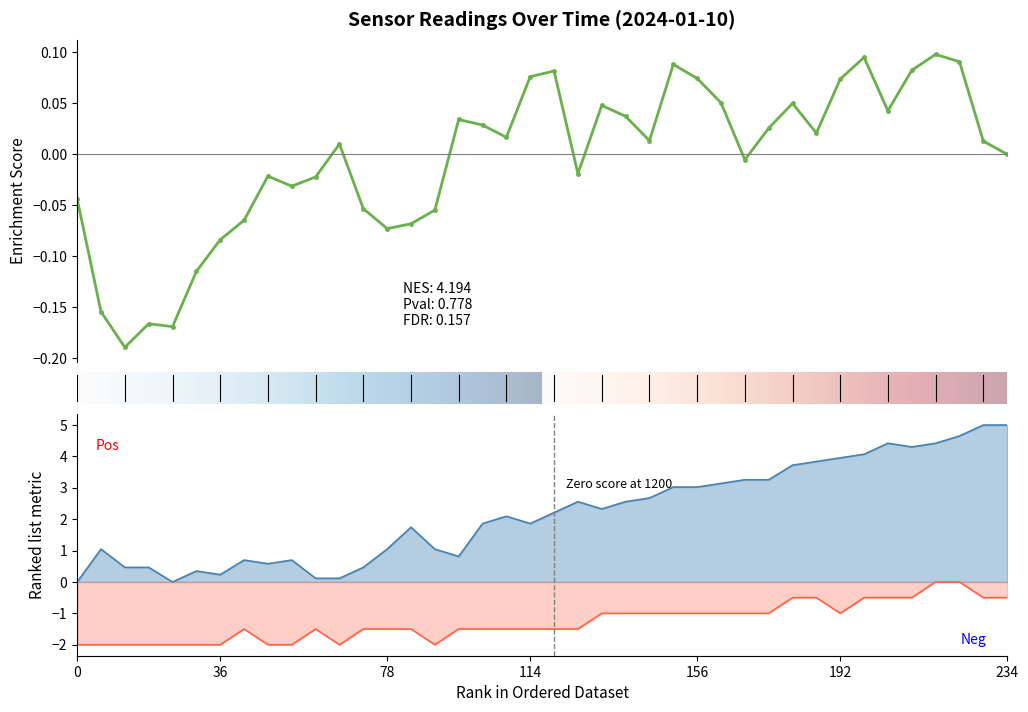

How many values in the Humidity series are below 2?

19